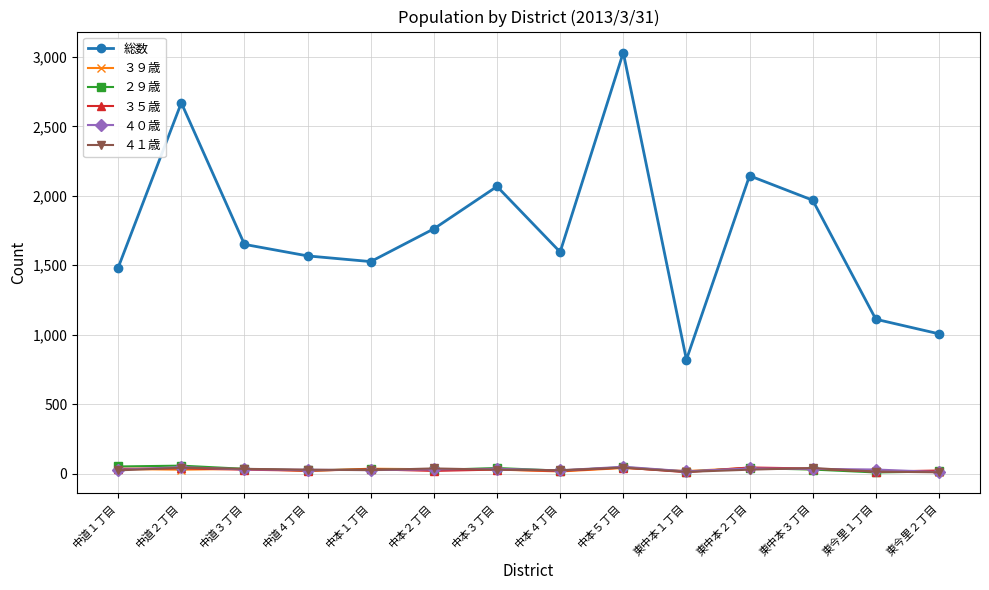

How many data points does each series have?

14